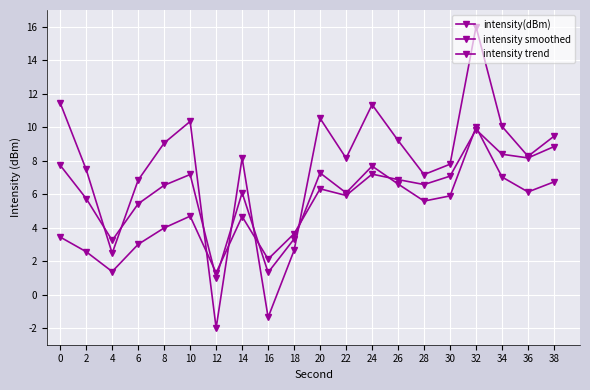

At how many categories does at least one series exceed 2?

19